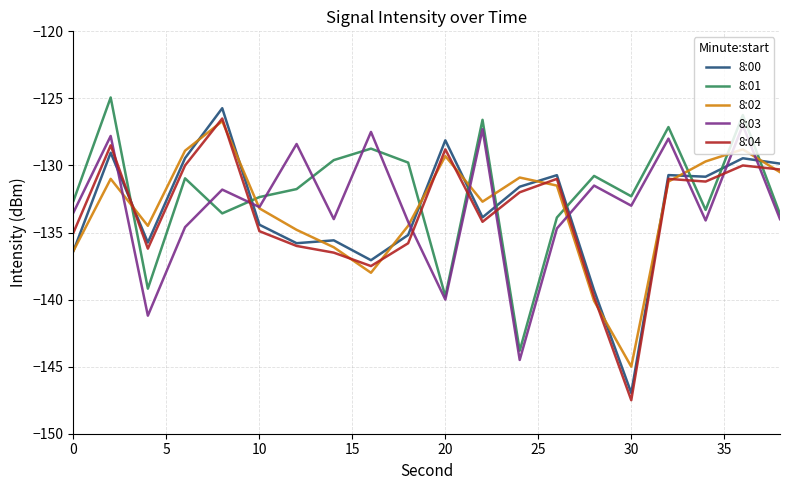

What is the smallest value displayed?

-147.5